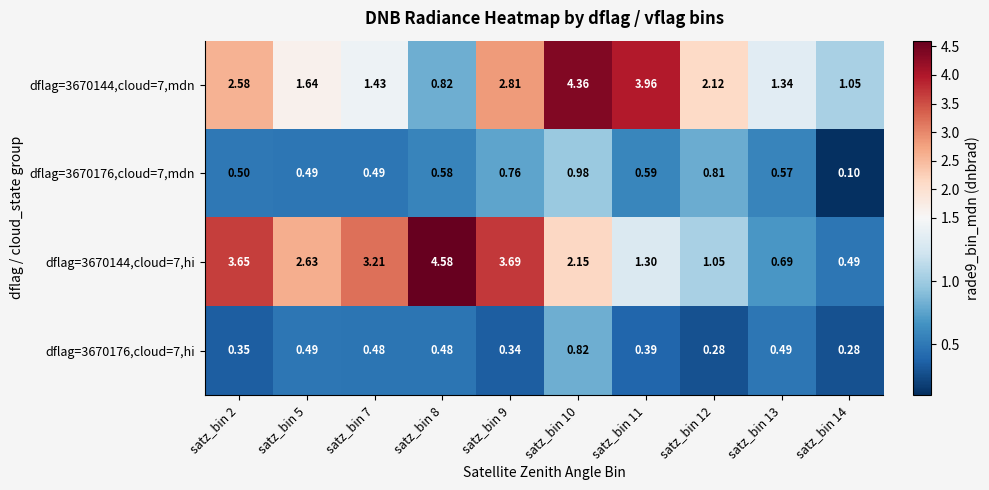

Is the value of dflag=3670176,cloud=7,mdn at satz_bin 7 greater than the value of dflag=3670144,cloud=7,hi at satz_bin 8?

No